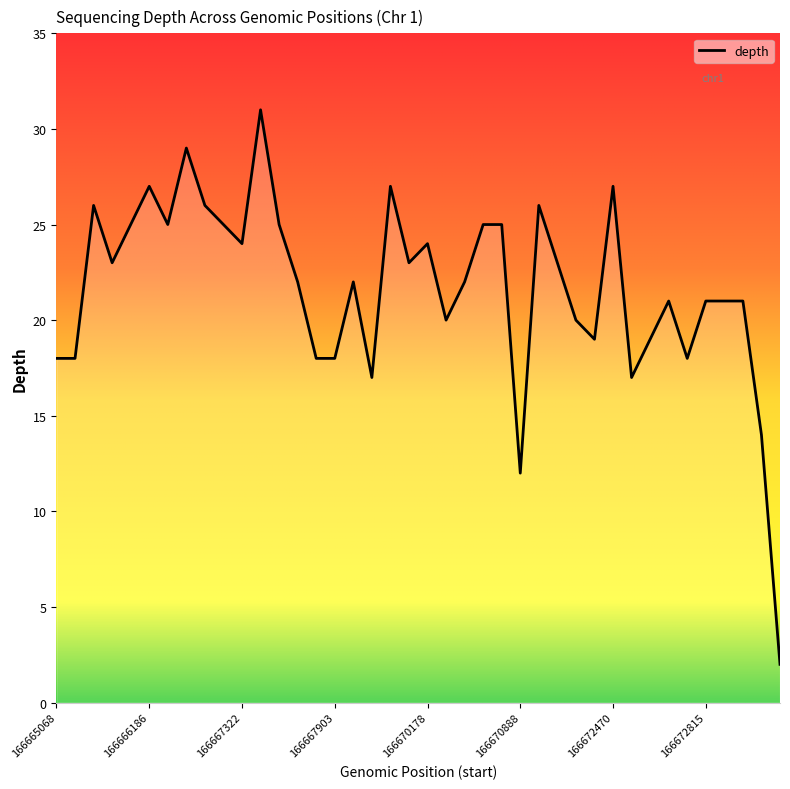

What is the difference between the maximum and minimum values?

29